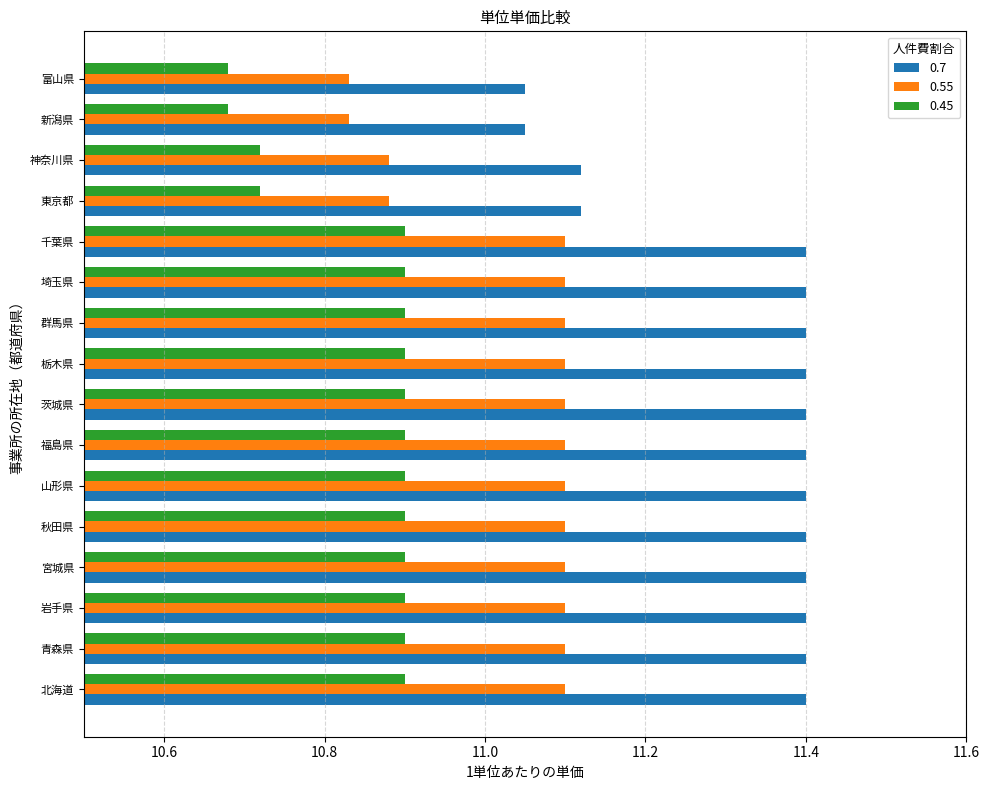

The 0.55 series shows 11.1 at 岩手県. True or false?

True